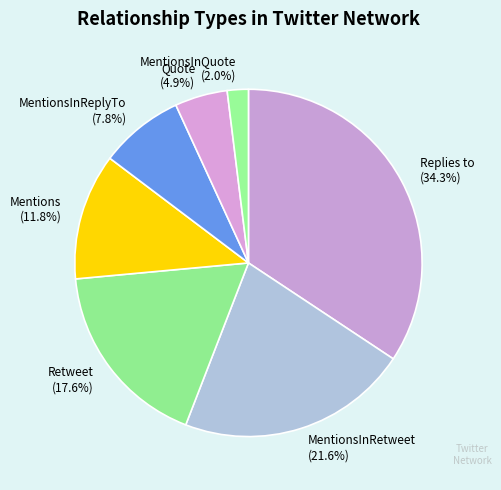

What percentage is NOT represented by Mentions?

88.2%